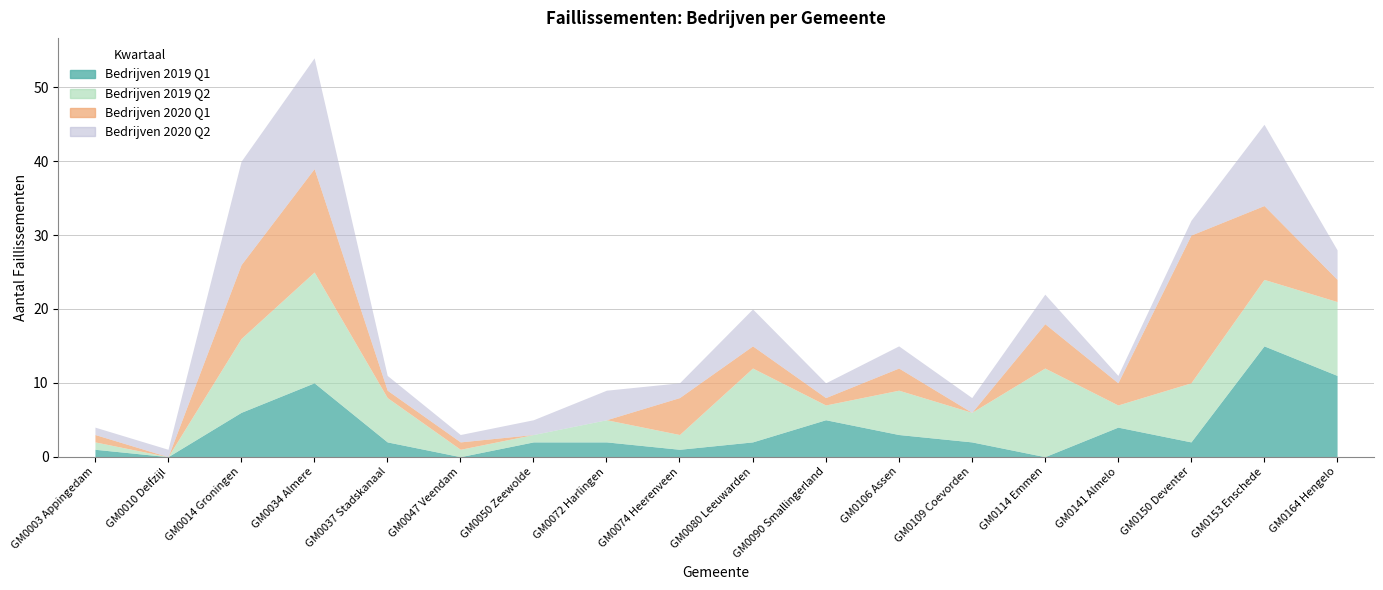

At how many categories does at least one series exceed 12?

4